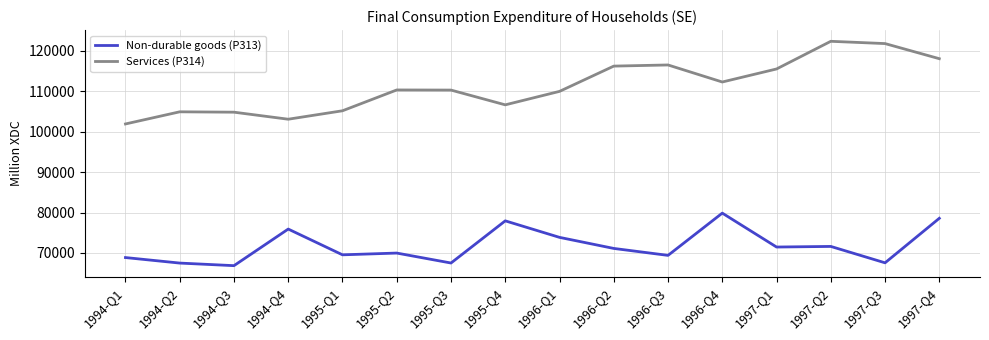

True or false: Services (P314) and Non-durable goods (P313) cross at least once.

False